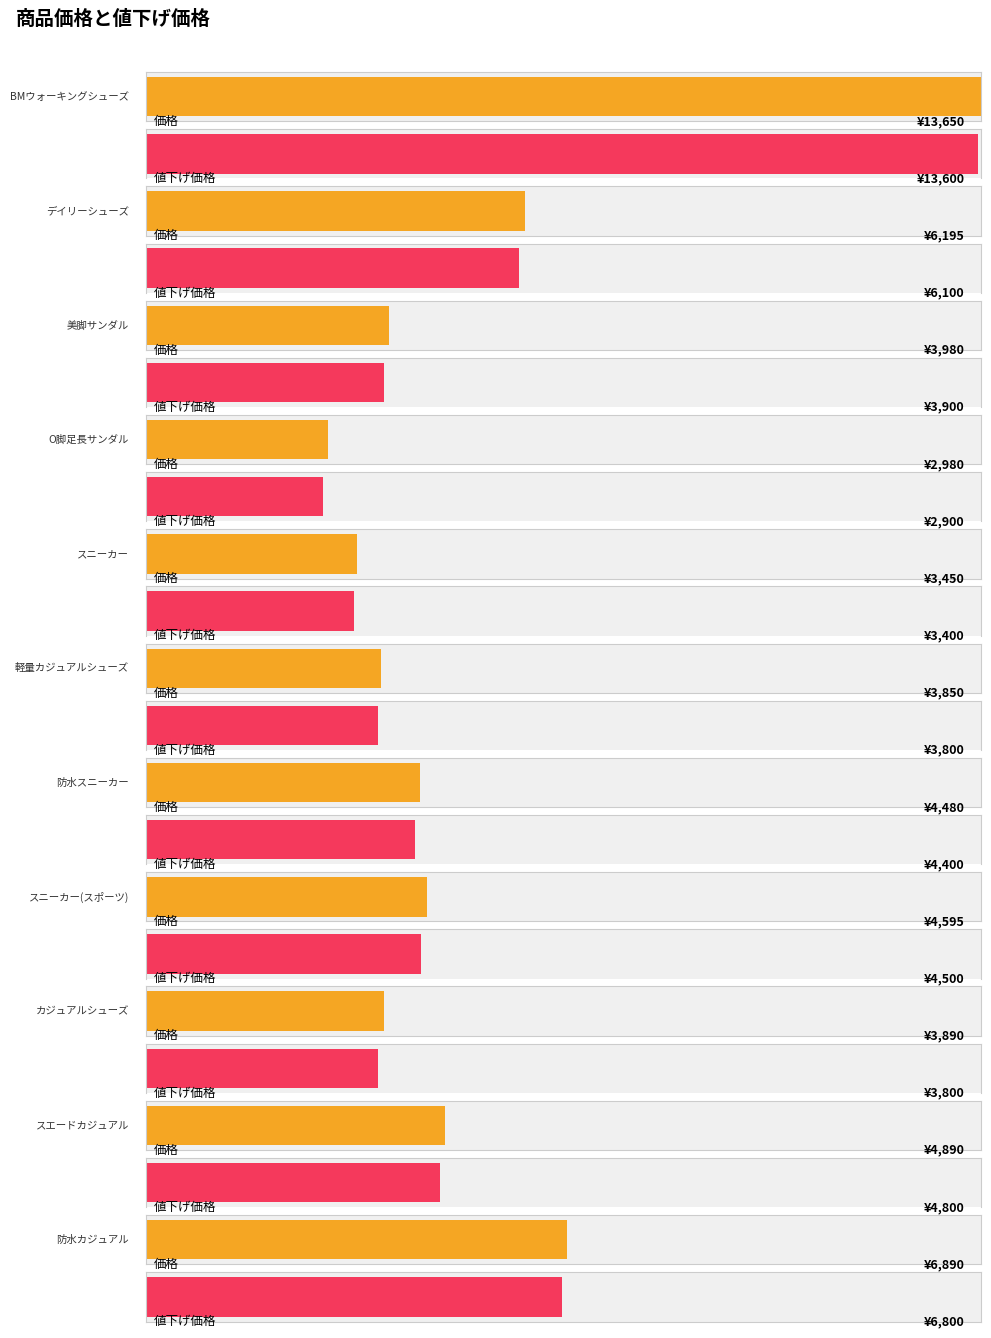

Reading left to right, what are all the values shown in this chart?

価格: 13650	6195	3980	2980	3450	3850	4480	4595	3890	4890	6890
値下げ価格: 13600	6100	3900	2900	3400	3800	4400	4500	3800	4800	6800